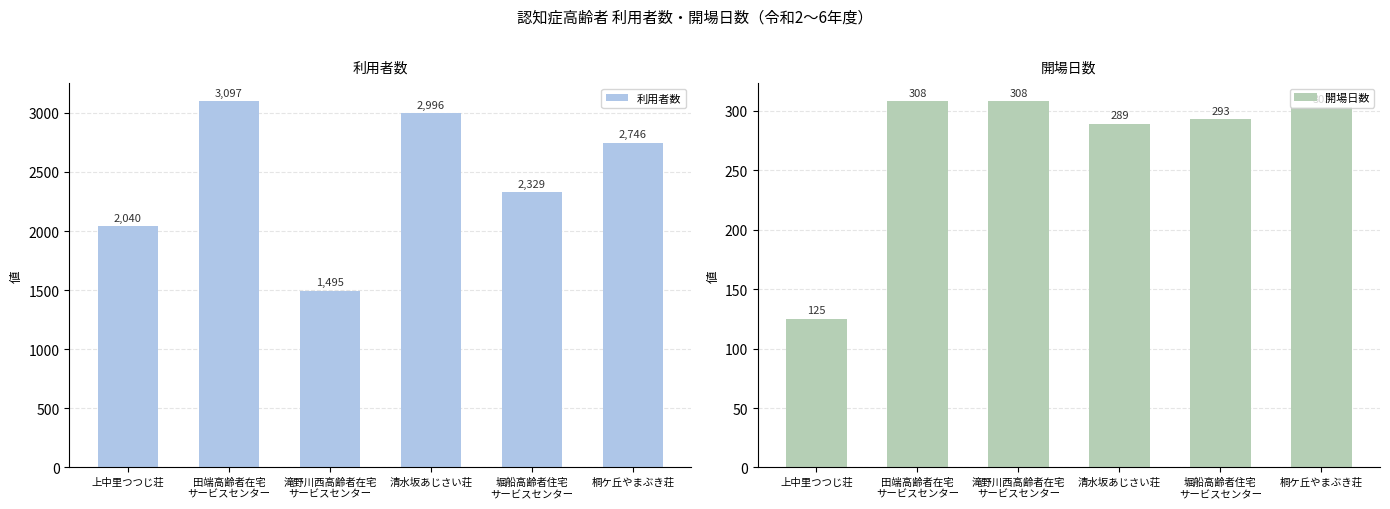

How many bars are there in each group?

2